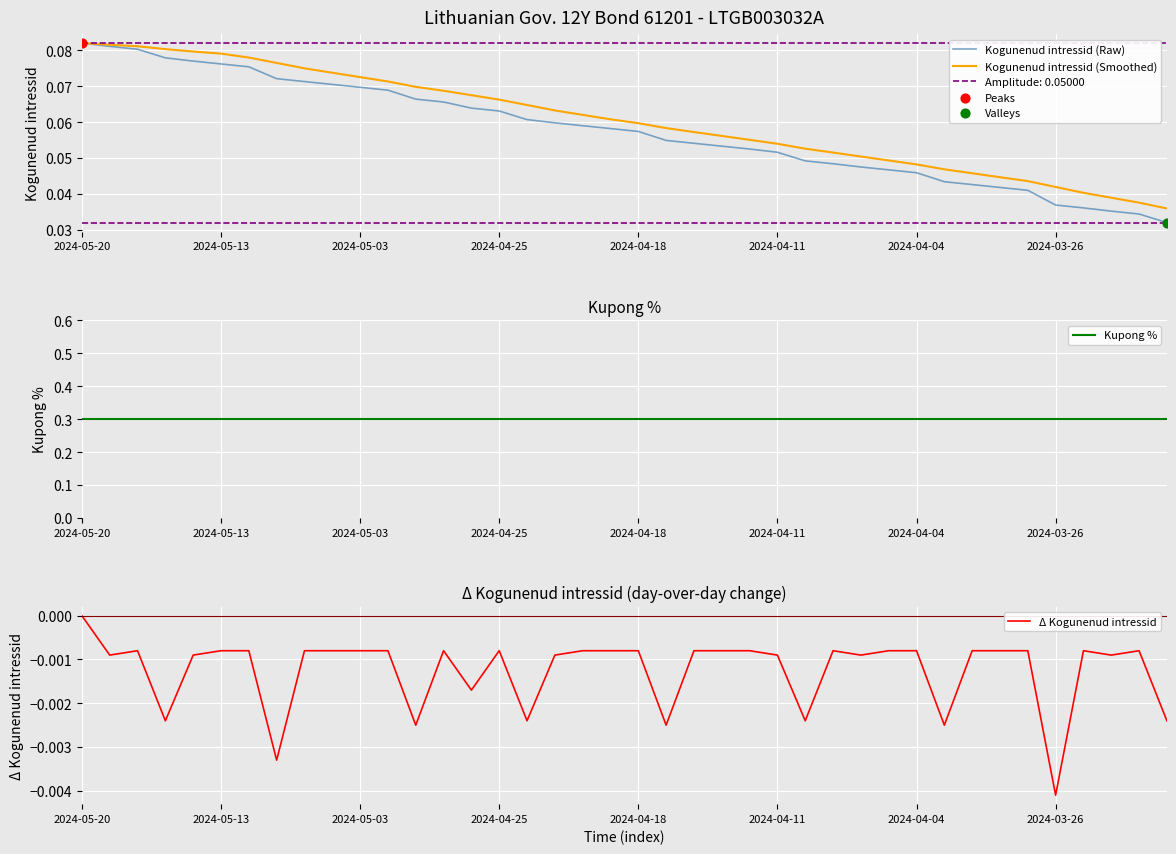

Which series reaches the minimum Y coordinate?

Δ Kogunenud intressid